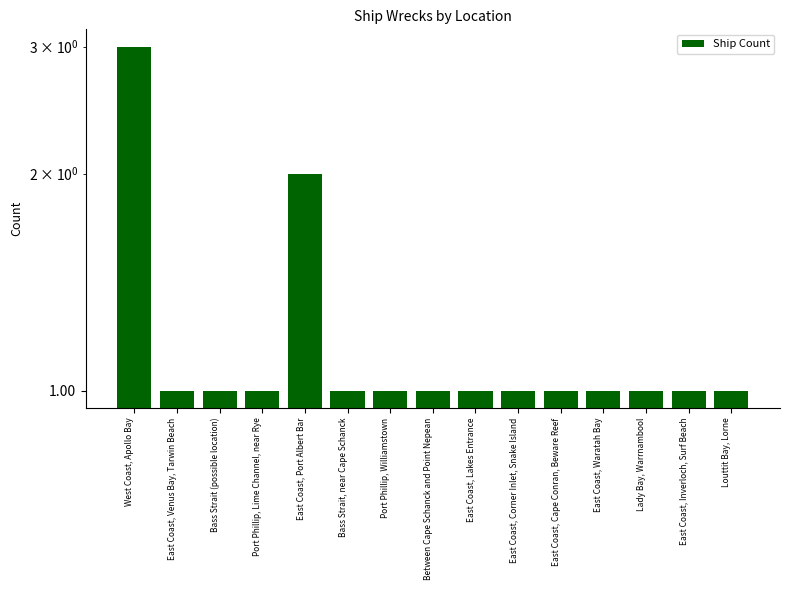

Which label corresponds to the smallest value in the chart?

East Coast, Venus Bay, Tarwin Beach